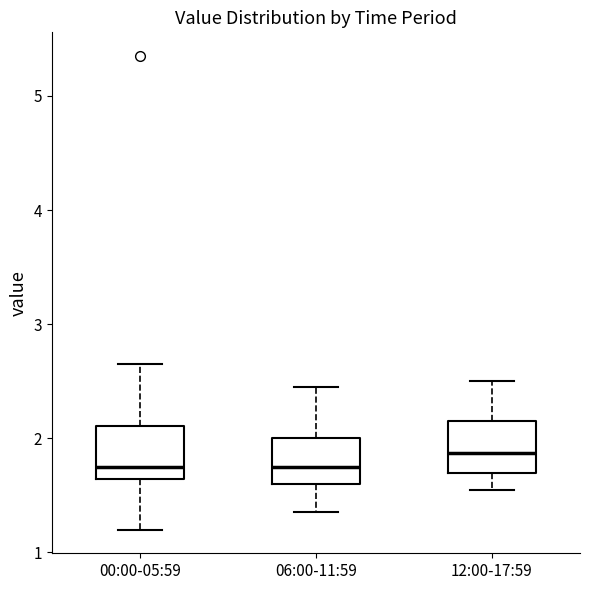

Reading left to right, read every box against the y-axis: the position of its median line, the range the box covers, and the ends of its whiskers. The values are not printed on the chart, so give them approximately, as read against the axis.

00:00-05:59: median 1.8, box 1.6 to 2.1, whiskers 1.2 to 2.7
06:00-11:59: median 1.8, box 1.6 to 2.0, whiskers 1.4 to 2.5
12:00-17:59: median 1.9, box 1.7 to 2.2, whiskers 1.6 to 2.5